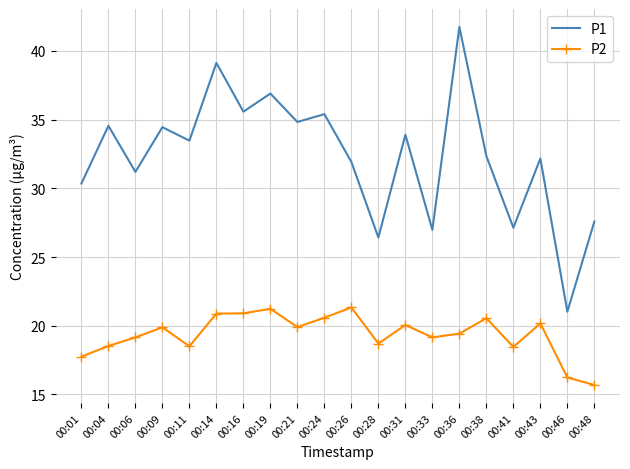

True or false: P2 and P1 cross at least once.

False